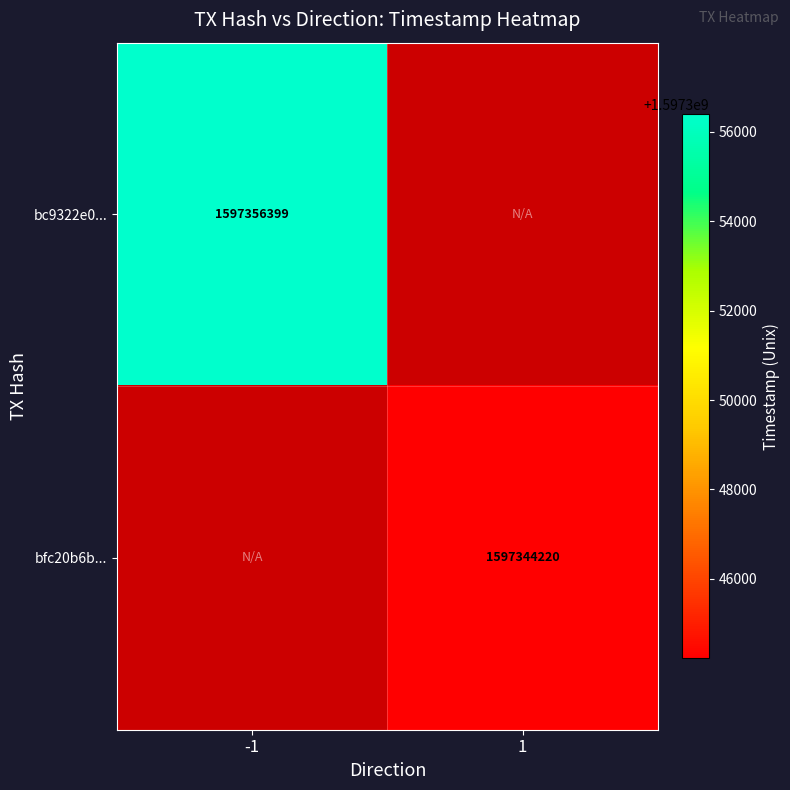

True or false: bfc20b6b... has a value of 2705644543 at 1.

False